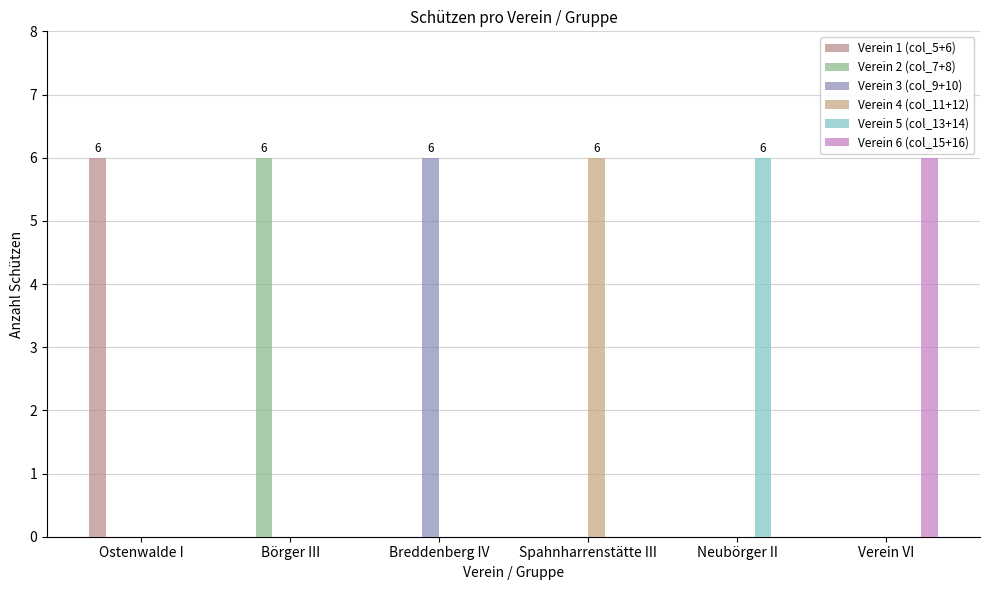

Which series has the largest range (max minus min)?

Verein 1 (col_5+6)